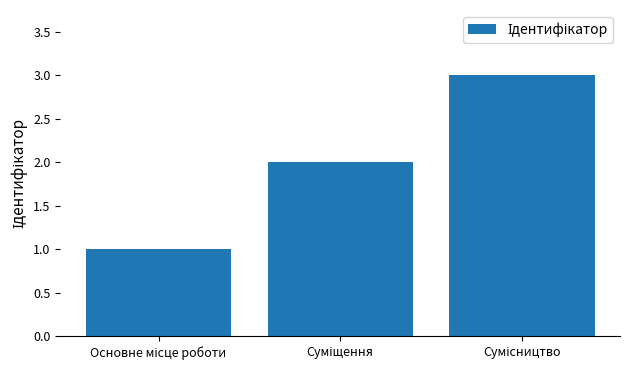

What is the maximum value shown in the chart?

3